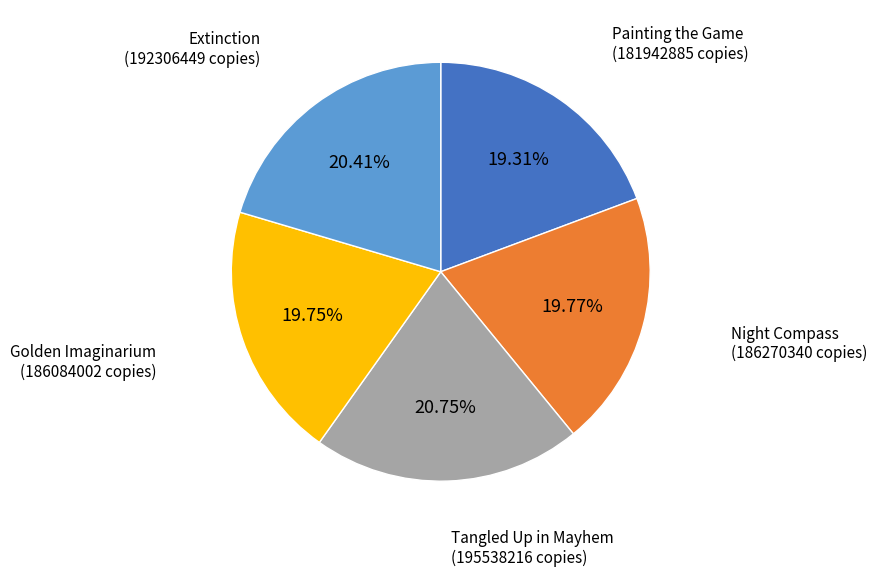

True or false: Painting the Game accounts for 7% of the total.

False